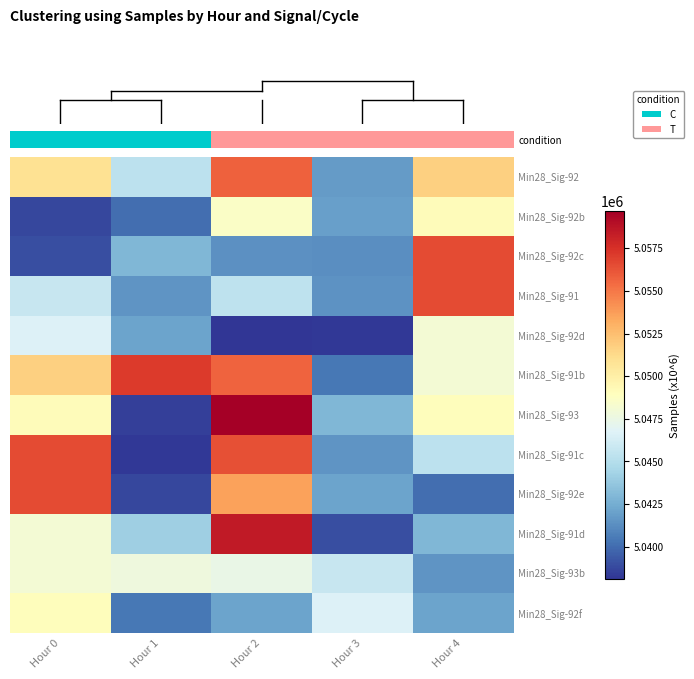

What is the spread (max minus min) of values at Hour 1?

18849